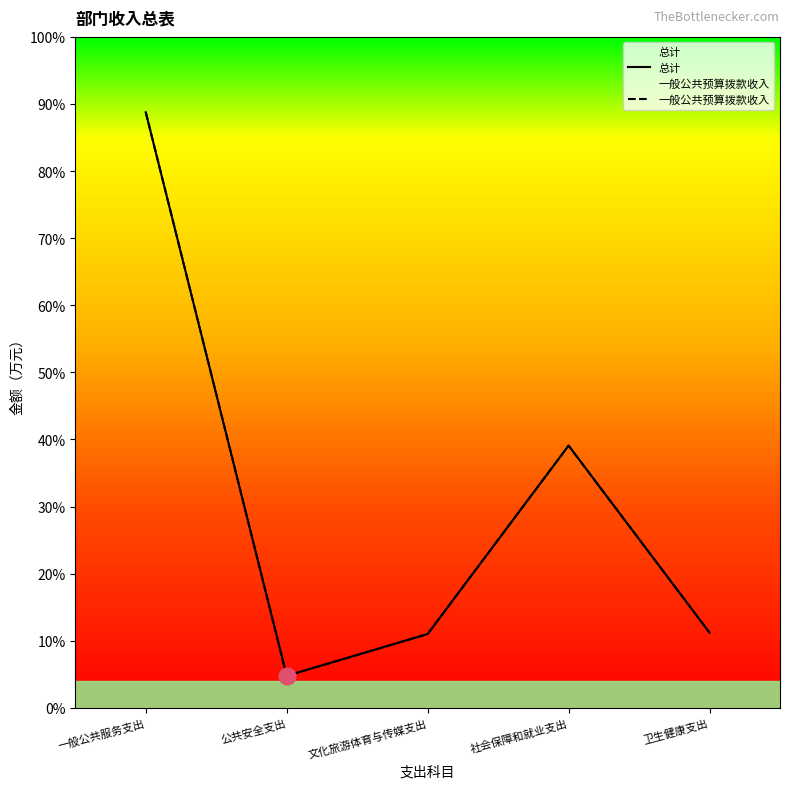

Is it true that 总计 equals 223.6 at 社会保障和就业支出?

False